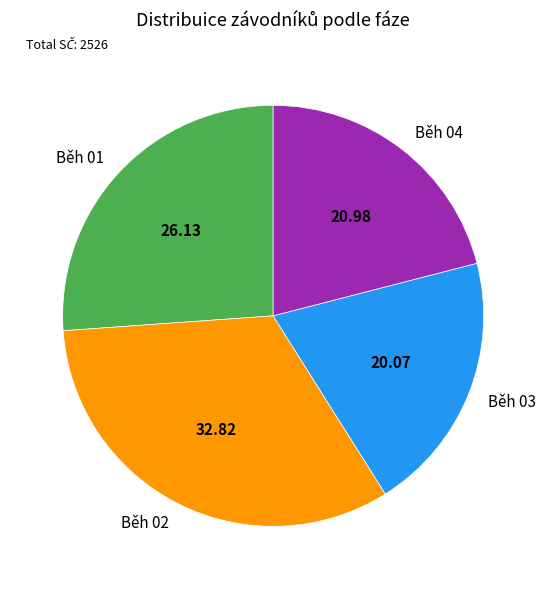

Rank the categories by value from lowest to highest.

Běh 03, Běh 04, Běh 01, Běh 02